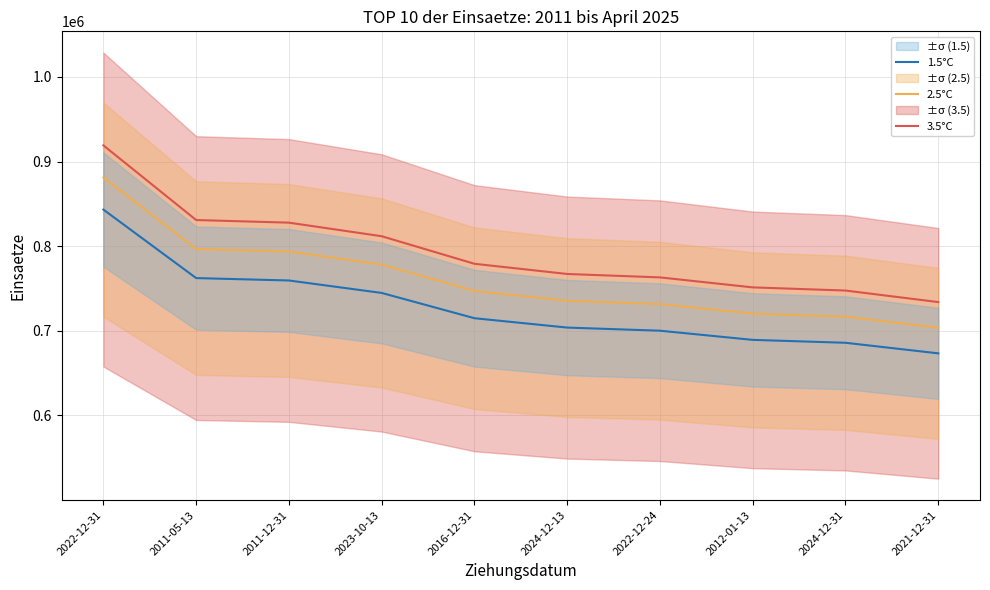

Reading left to right, what are all the values shown in this chart?

3.5°C: 2022-12-31=919133.2	2011-05-13=830905.4	2011-12-31=827813.6	2023-10-13=811774.2	2016-12-31=779201.8	2024-12-13=767148.5	2022-12-24=763111.7	2012-01-13=751307.0	2024-12-31=747569.4	2021-12-31=733936.8
2.5°C: 2022-12-31=881187.4	2011-05-13=796601.9	2011-12-31=793637.8	2023-10-13=778260.6	2016-12-31=747032.9	2024-12-13=735477.3	2022-12-24=731607.1	2012-01-13=720289.8	2024-12-31=716706.5	2021-12-31=703636.6
1.5°C: 2022-12-31=843241.5	2011-05-13=762298.5	2011-12-31=759462.0	2023-10-13=744747.0	2016-12-31=714864.0	2024-12-13=703806.0	2022-12-24=700102.5	2012-01-13=689272.5	2024-12-31=685843.5	2021-12-31=673336.5